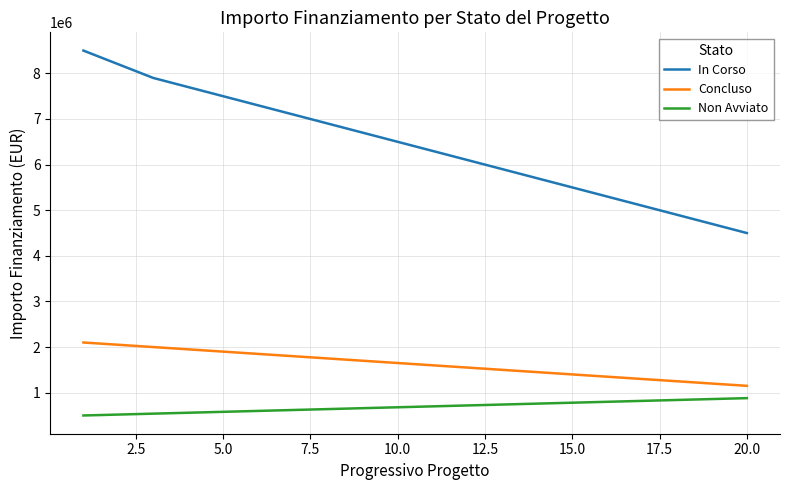

What is the maximum value for Concluso?

2100000